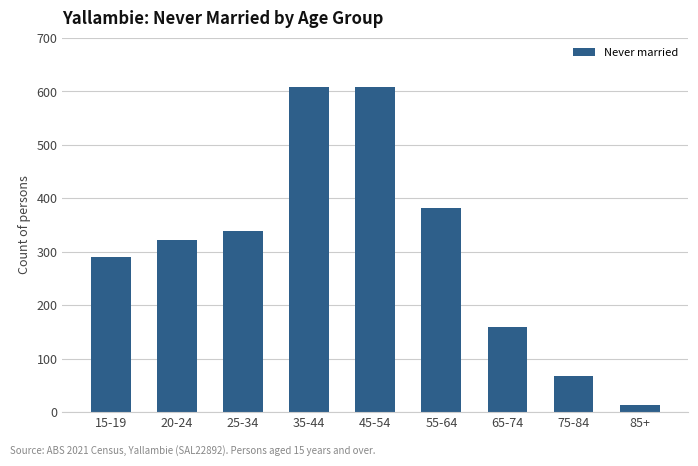

What is the approximate value at 45-54, to the nearest 50?

600